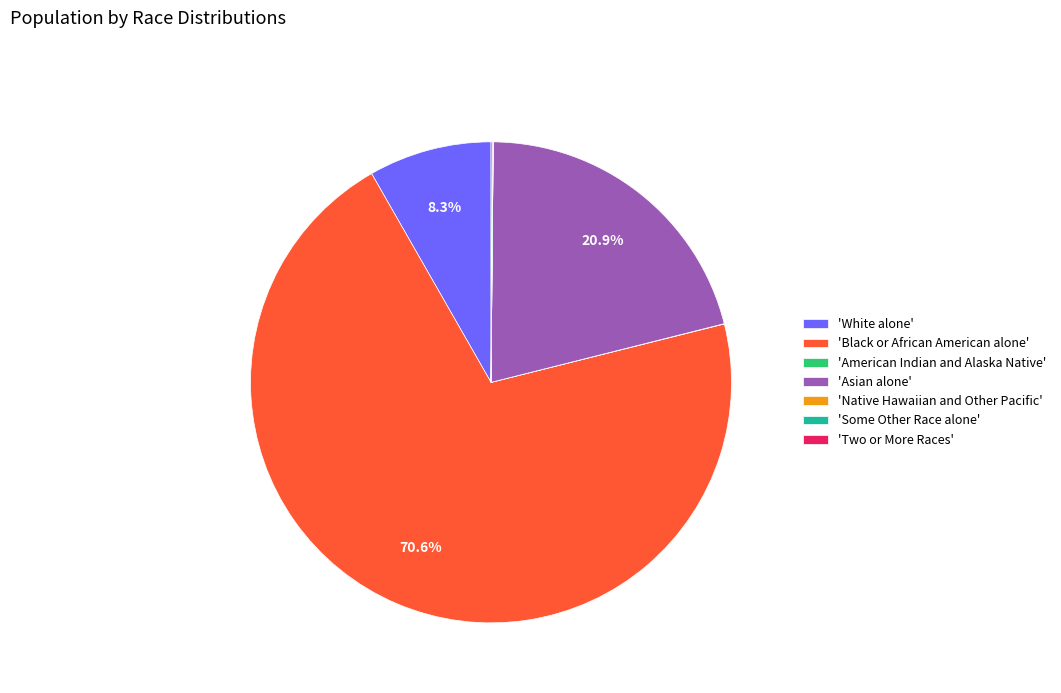

Which category has the biggest portion of the pie?

'Black or African American alone'